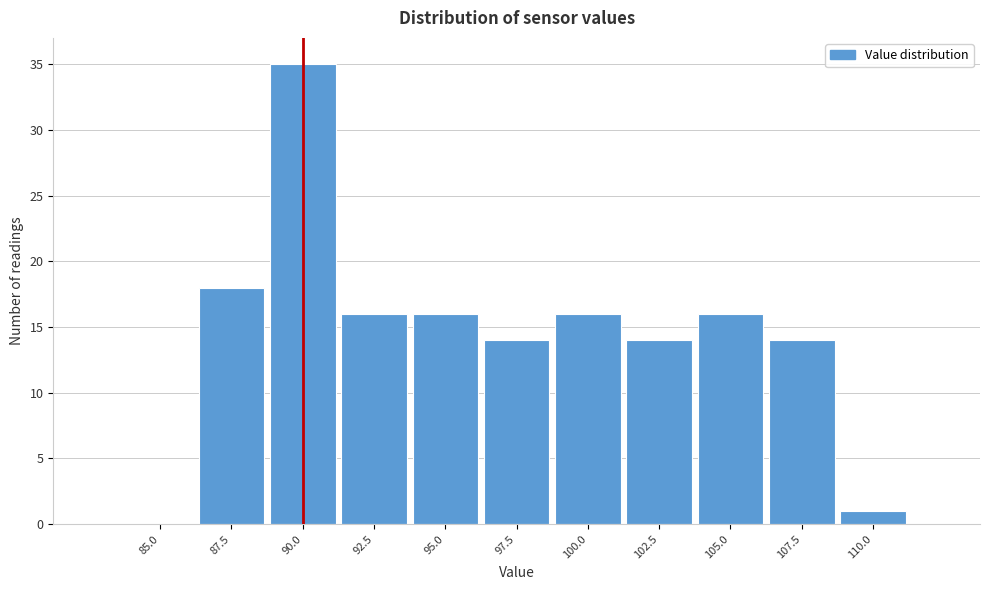

Reading left to right, what are all the values shown in this chart?

85.0=0	87.5=18	90.0=35	92.5=16	95.0=16	97.5=14	100.0=16	102.5=14	105.0=16	107.5=14	110.0=1